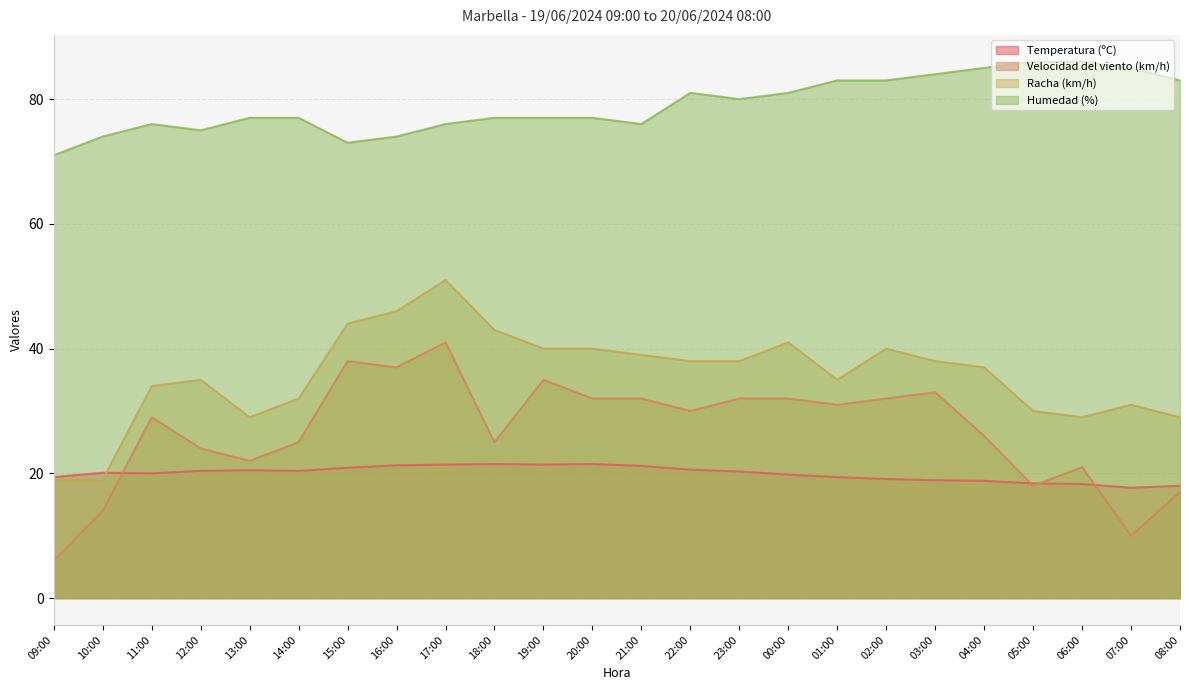

How many interior local peaks does the Temperatura (ºC) series have?

4